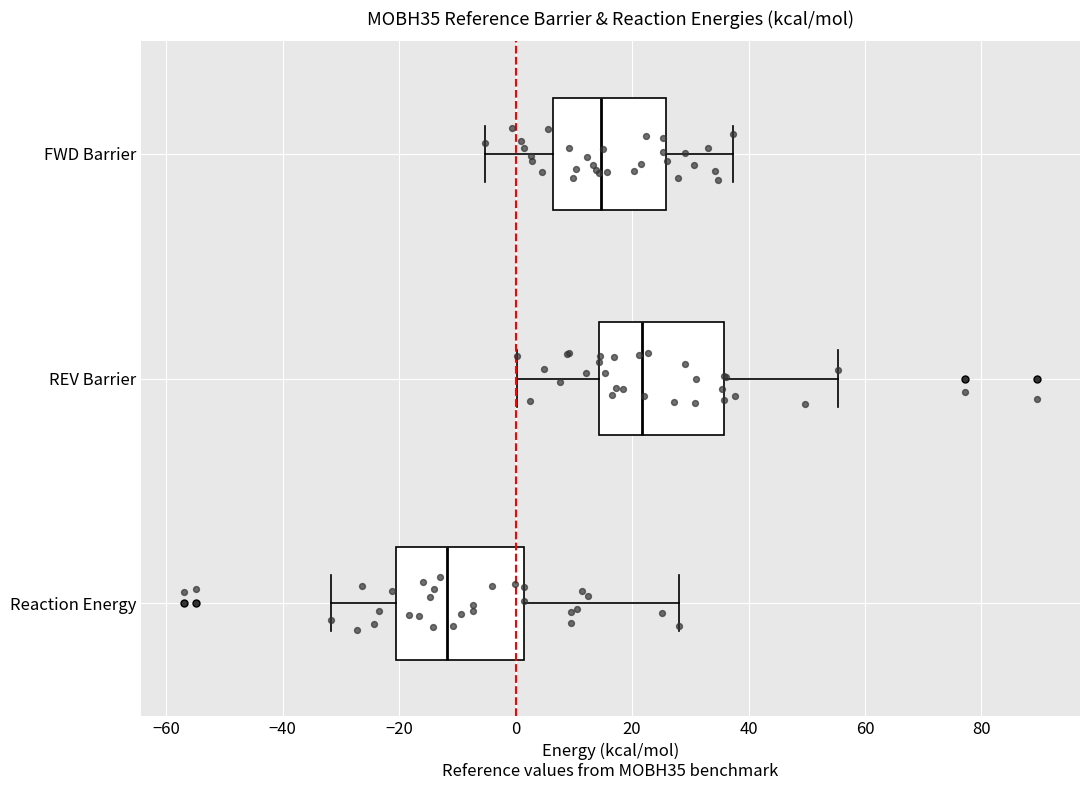

Where is the right edge of the box for REV Barrier on the x-axis? The values are not printed on the chart, so give them approximately, as read against the axis.

36